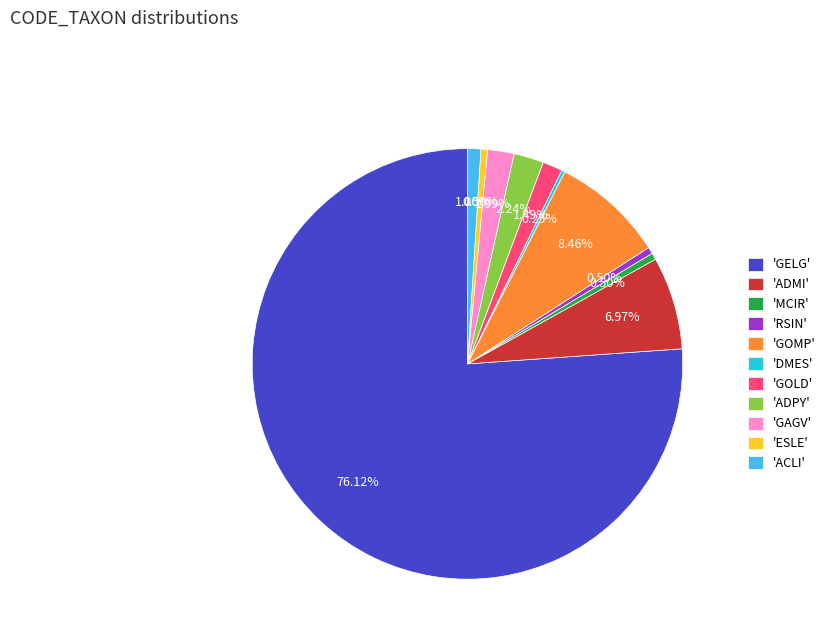

Is the sum of 'GOLD' and 'ADPY' greater than half?

No